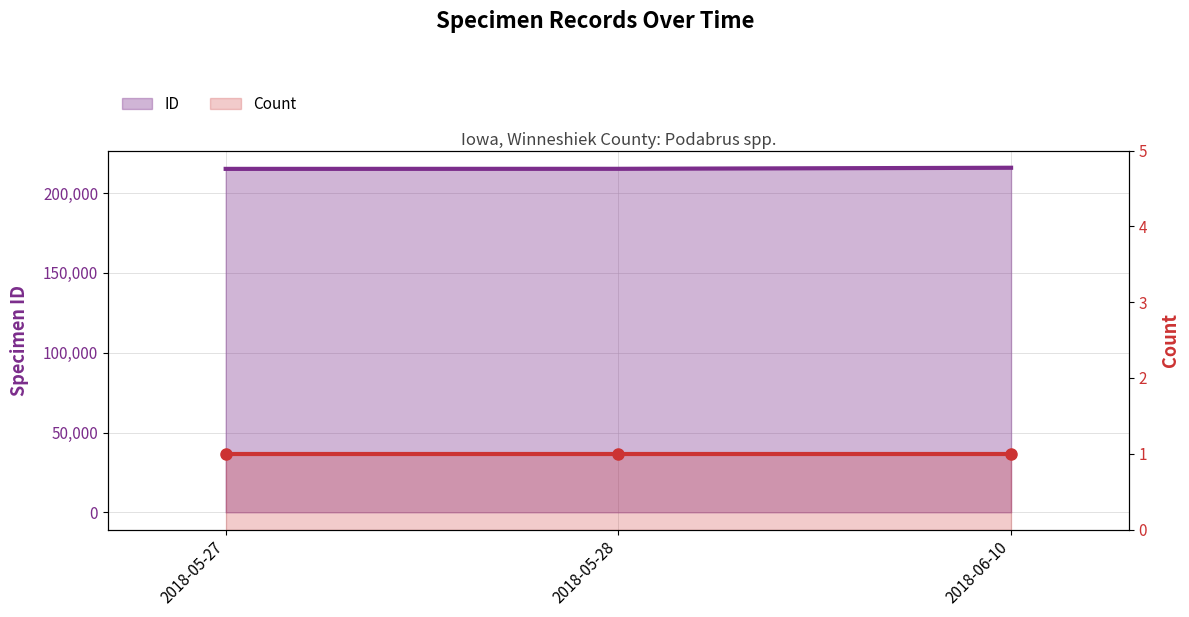

The ID series shows 361486 at 2018-05-27. True or false?

False